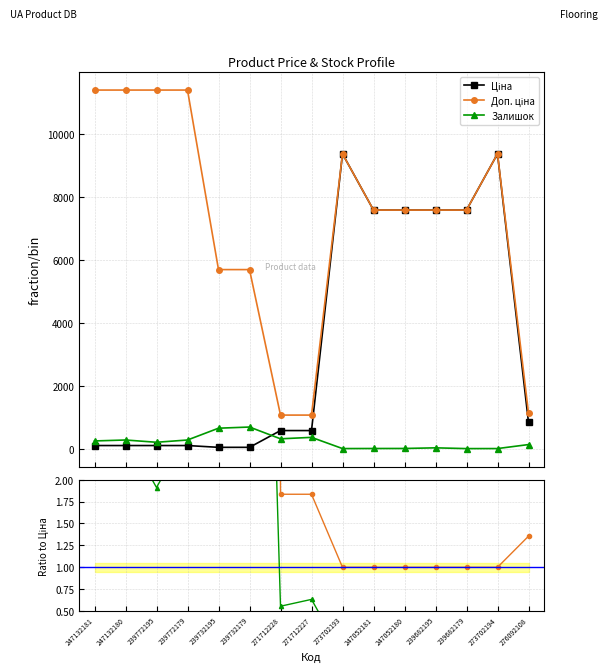

What is the sum of all Ціна values?

51752.8